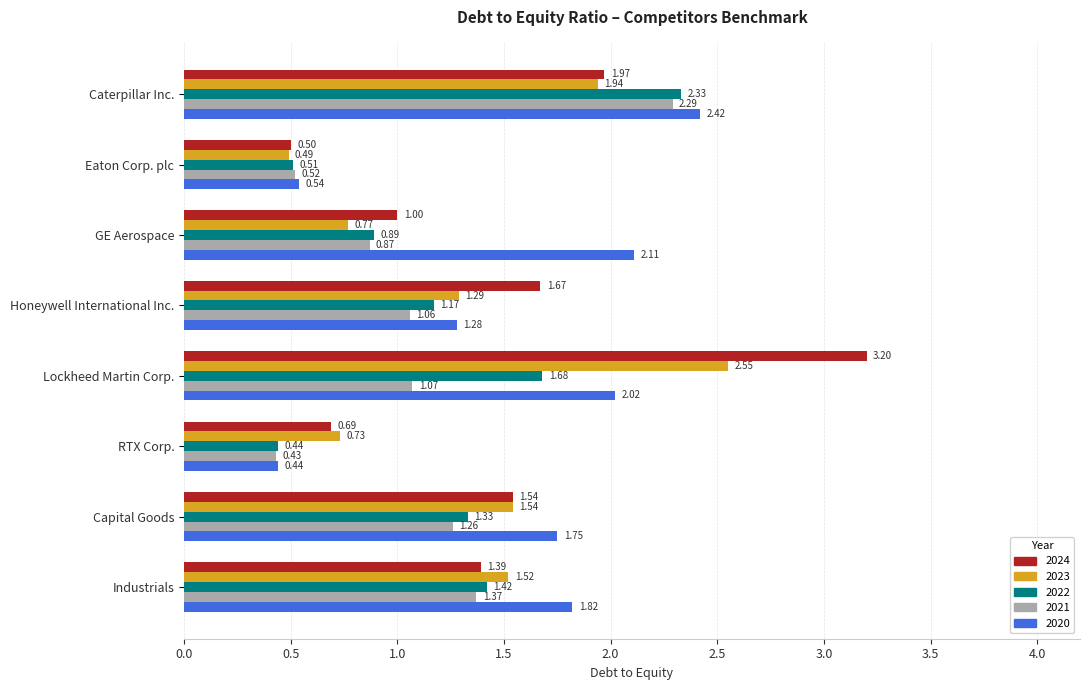

How many data points does each series have?

8